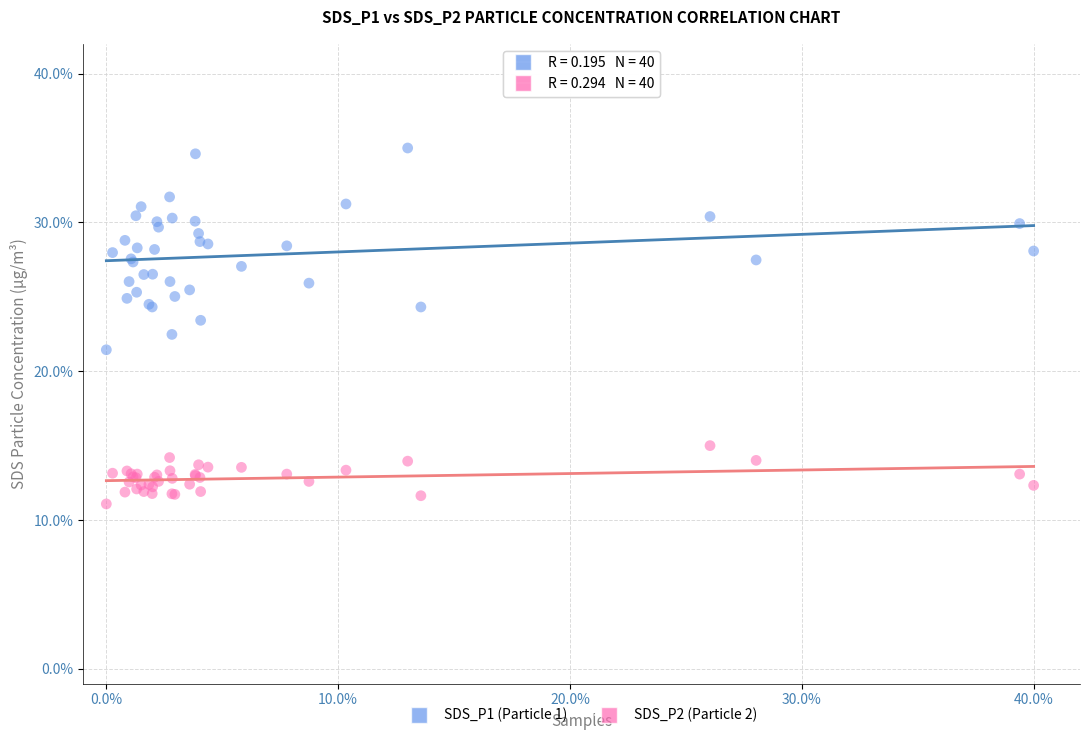

Which series has the widest spread of Y values?

SDS_P1 (Particle 1)